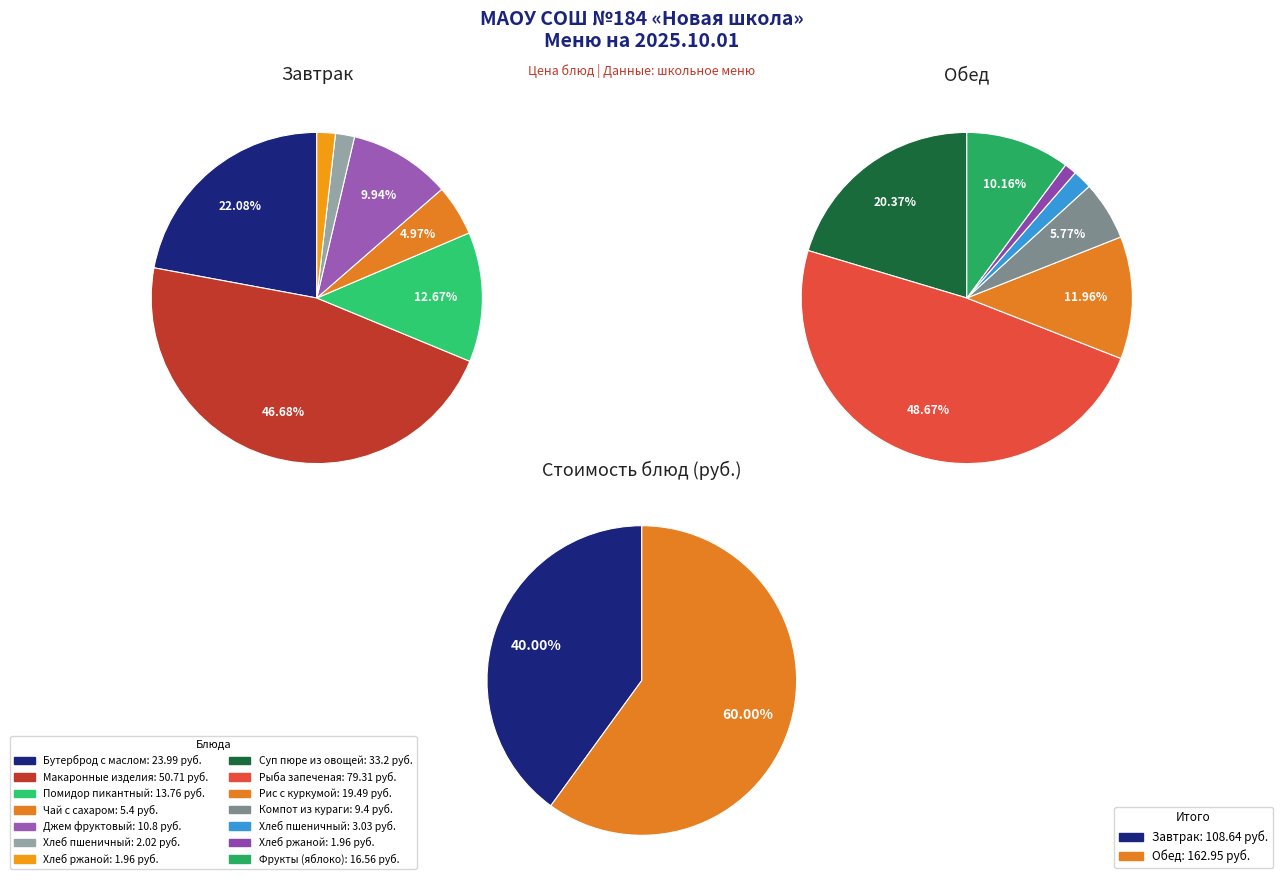

To the nearest percent, what is the difference between the largest and smallest slice percentages?

47%